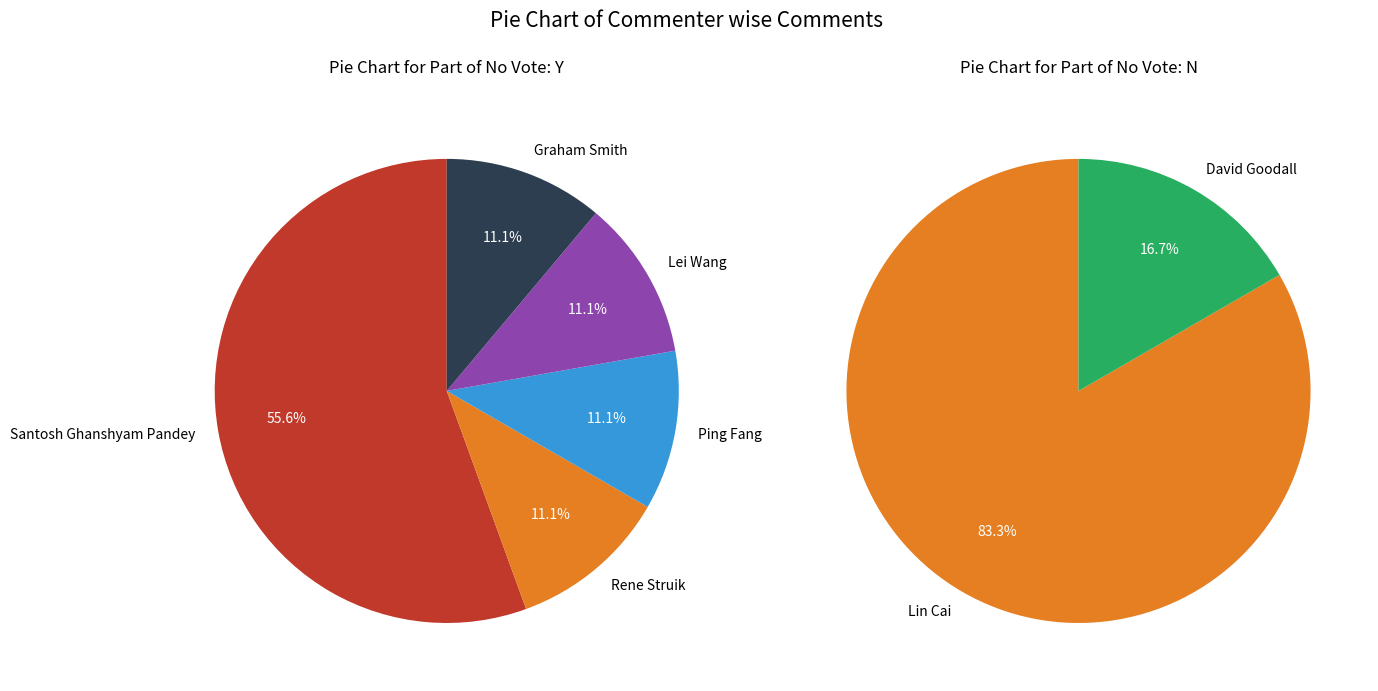

The Lin Cai slice represents 44% of the pie. True or false?

False